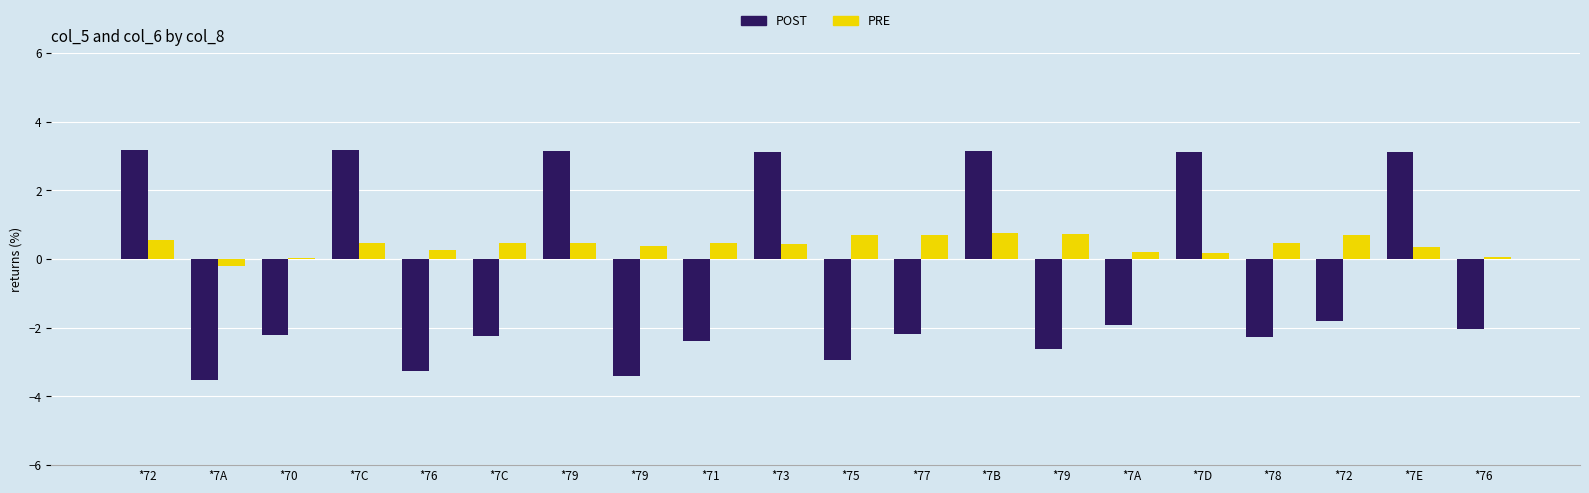

What is the sum of all PRE values?

8.1